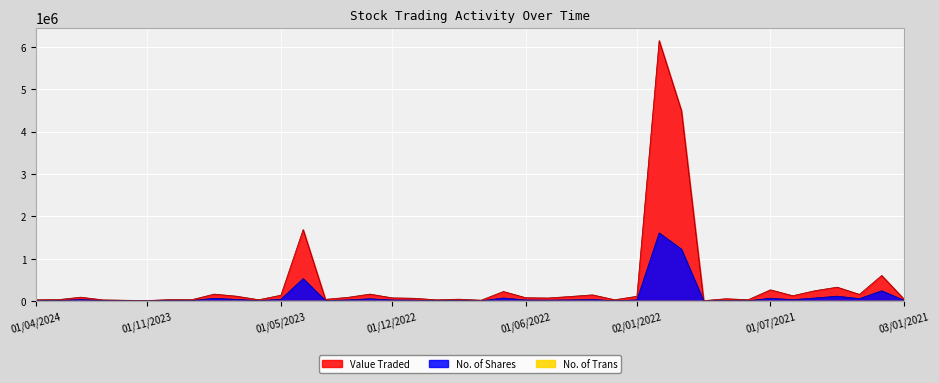

Is it true that Value Traded equals 52715 at 01/08/2021?

False